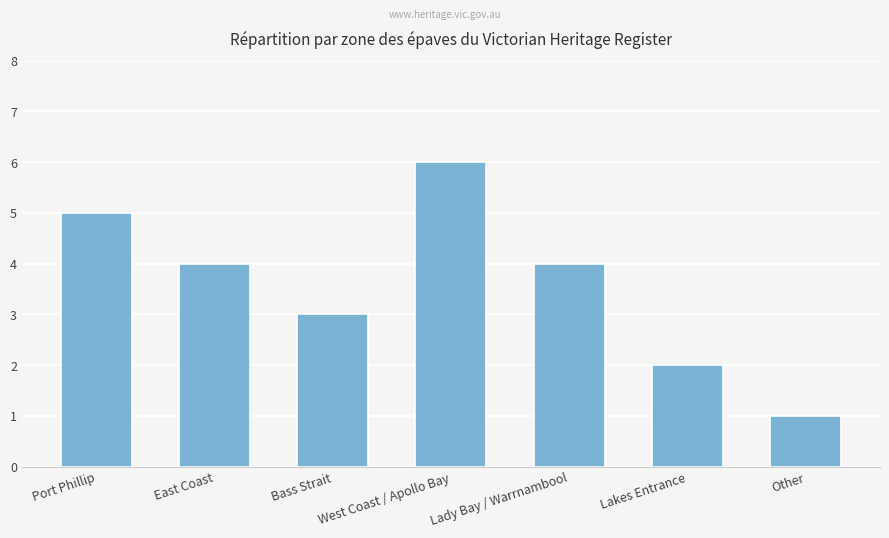

At which category does the chart reach its peak across all series?

West Coast / Apollo Bay